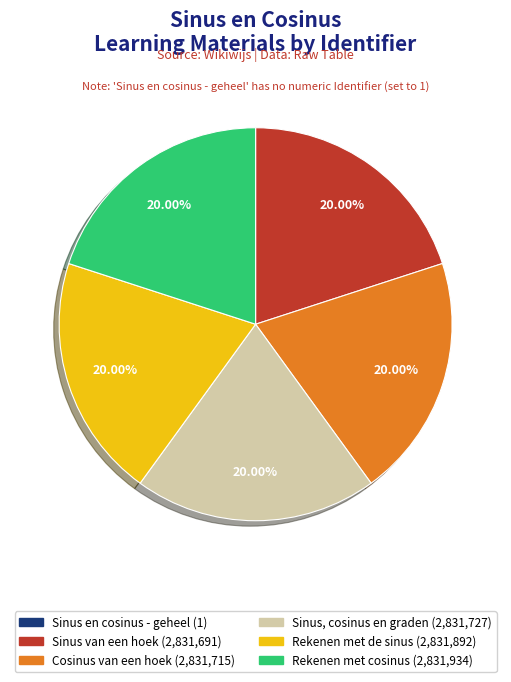

What is the ratio of the value at Sinus, cosinus en graden to the value at Rekenen met cosinus?

1.0